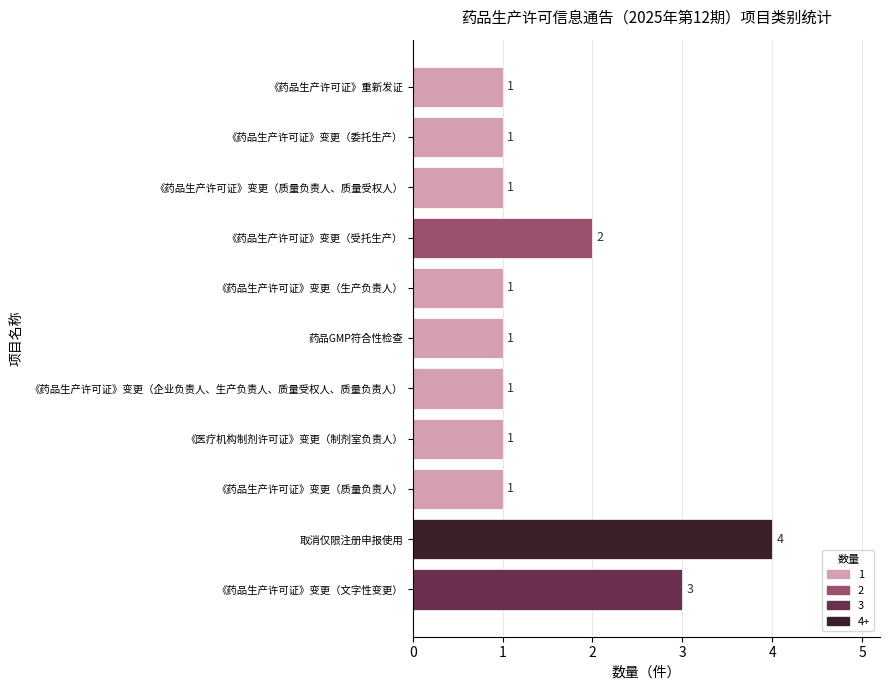

How many categories are shown in the chart?

11